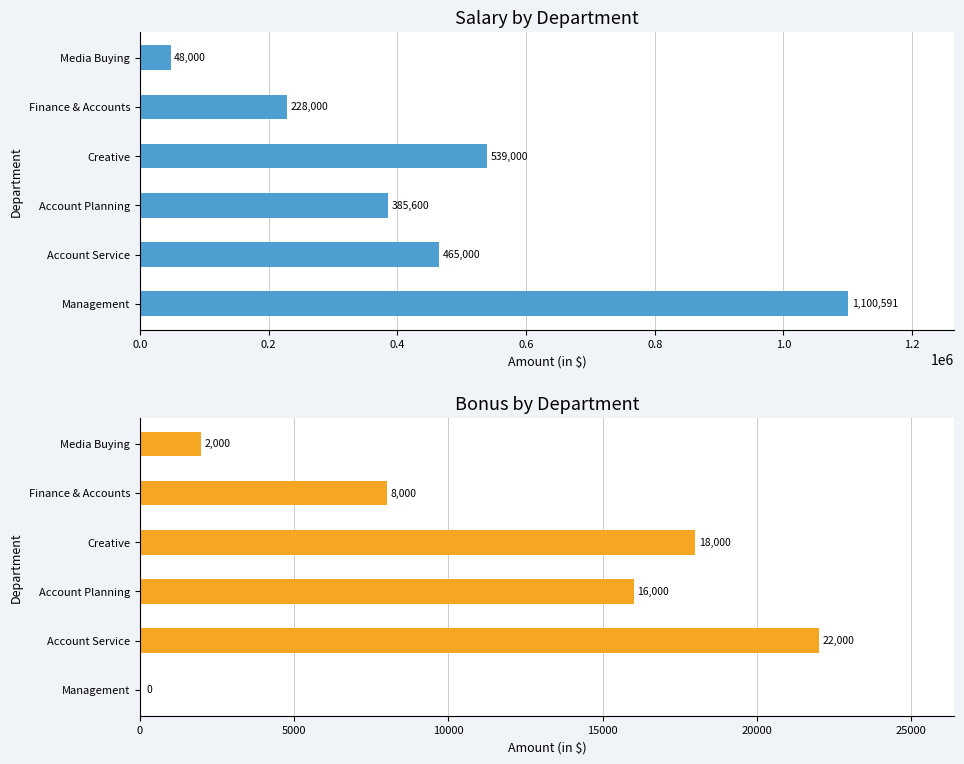

What is the value of the Bonus bar at the 4th from the left?

18000